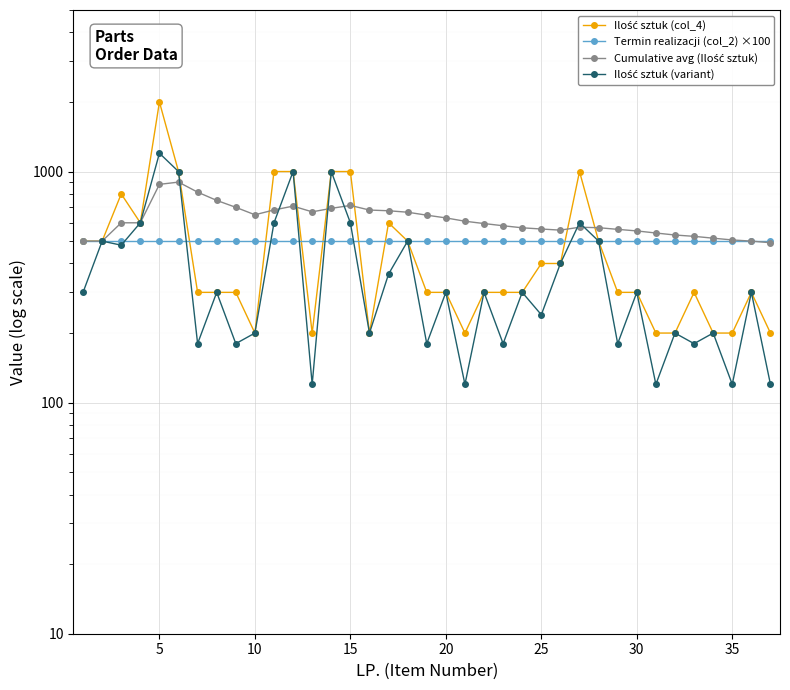

Where is the first local maximum for Ilość sztuk (variant)?

5